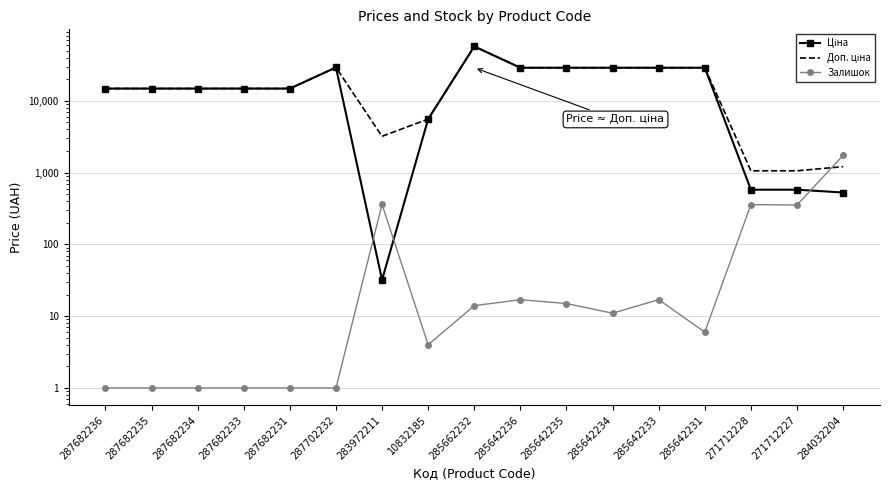

What is the value of the Доп. ціна point at the 11th from the left?

28901.7